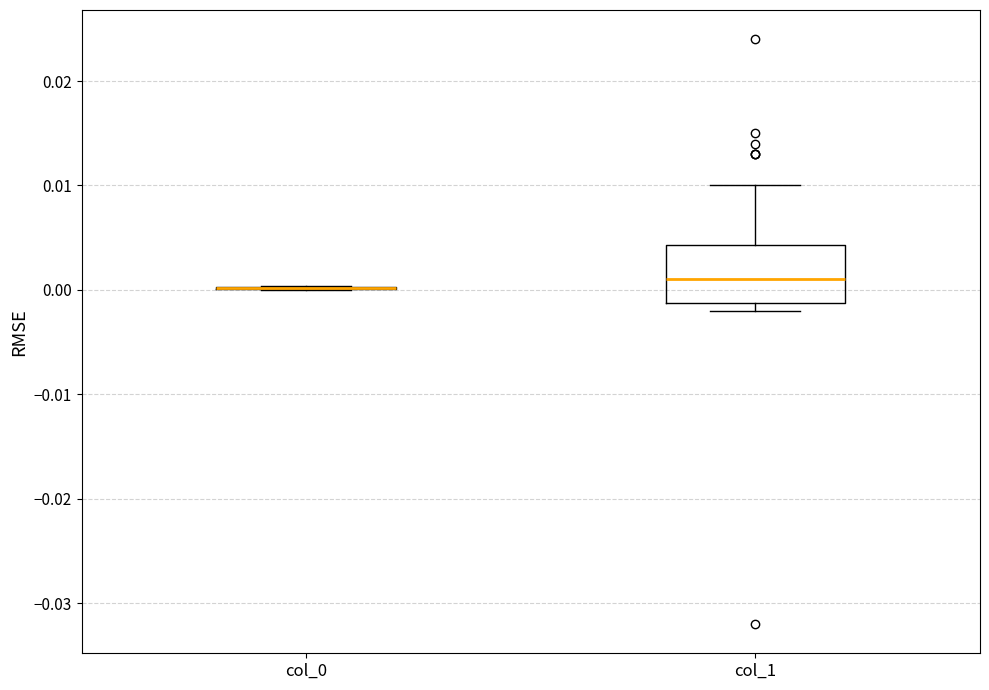

Comparing the boxes themselves (not the whiskers), which one is the tallest?

col_1